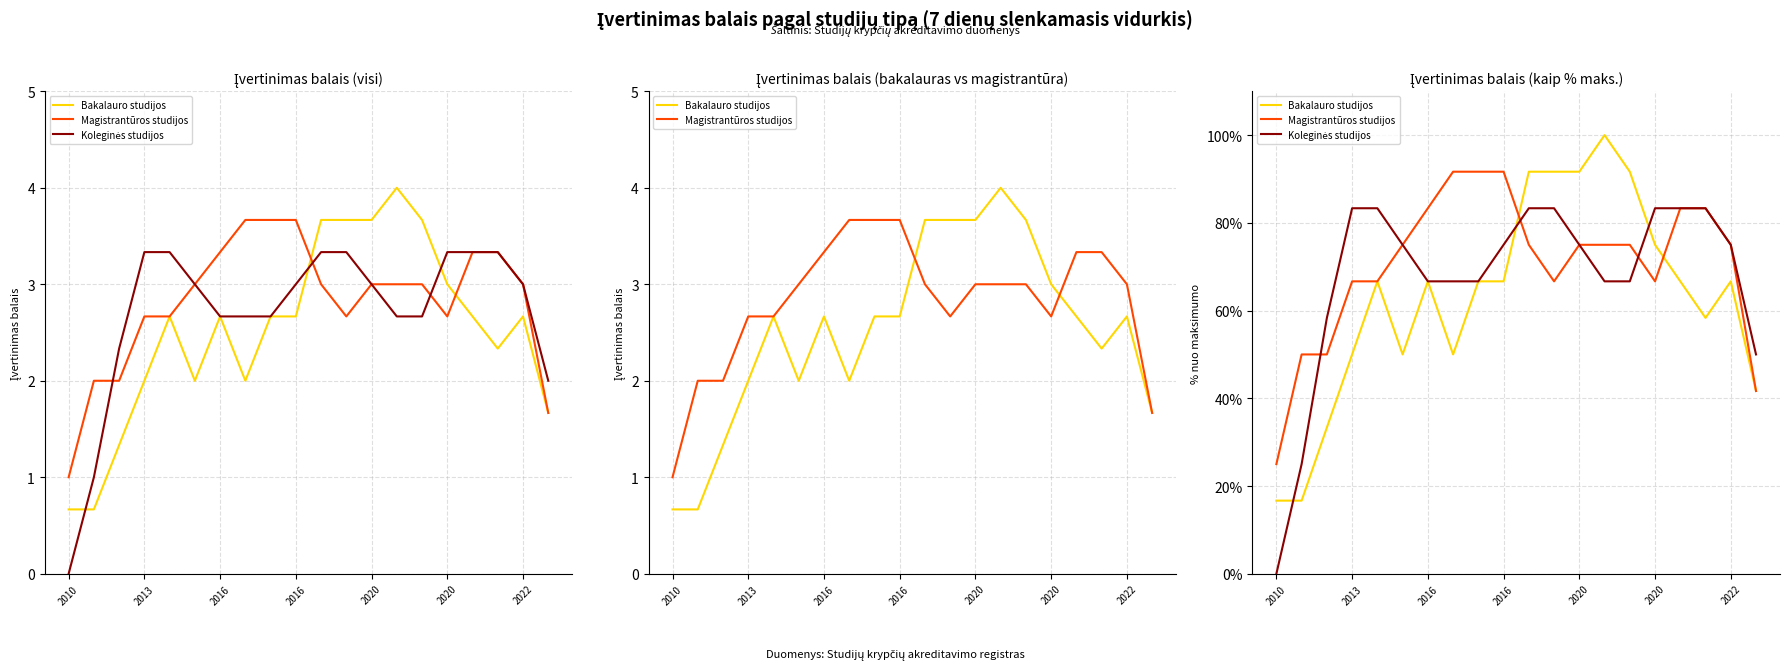

What are all the series names shown in the legend?

Bakalauro studijos, Magistrantūros studijos, Koleginės studijos